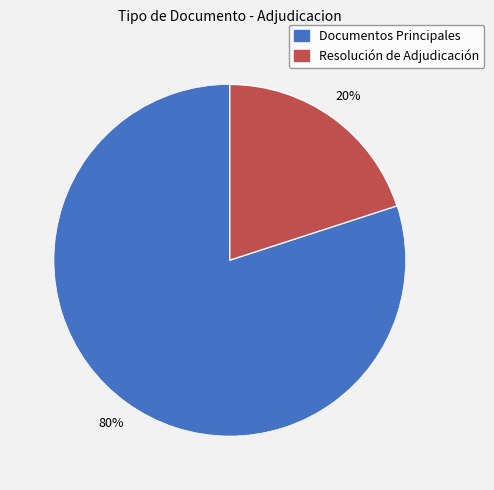

Is there a majority slice in this chart?

Yes